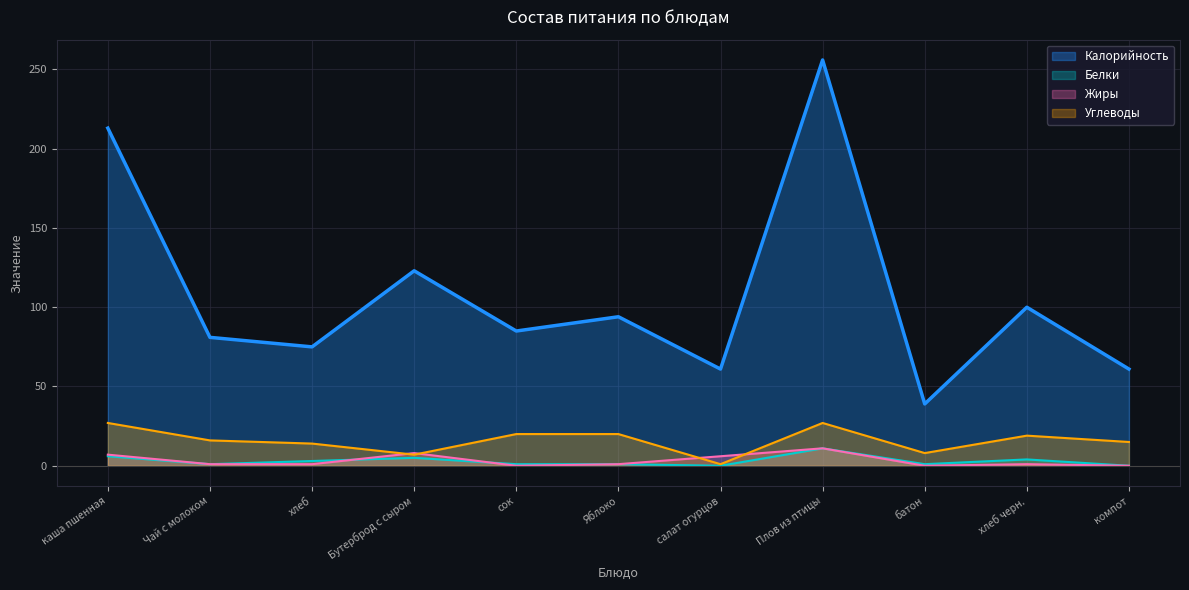

What is the sum of the Углеводы values at Яблоко and компот?

35